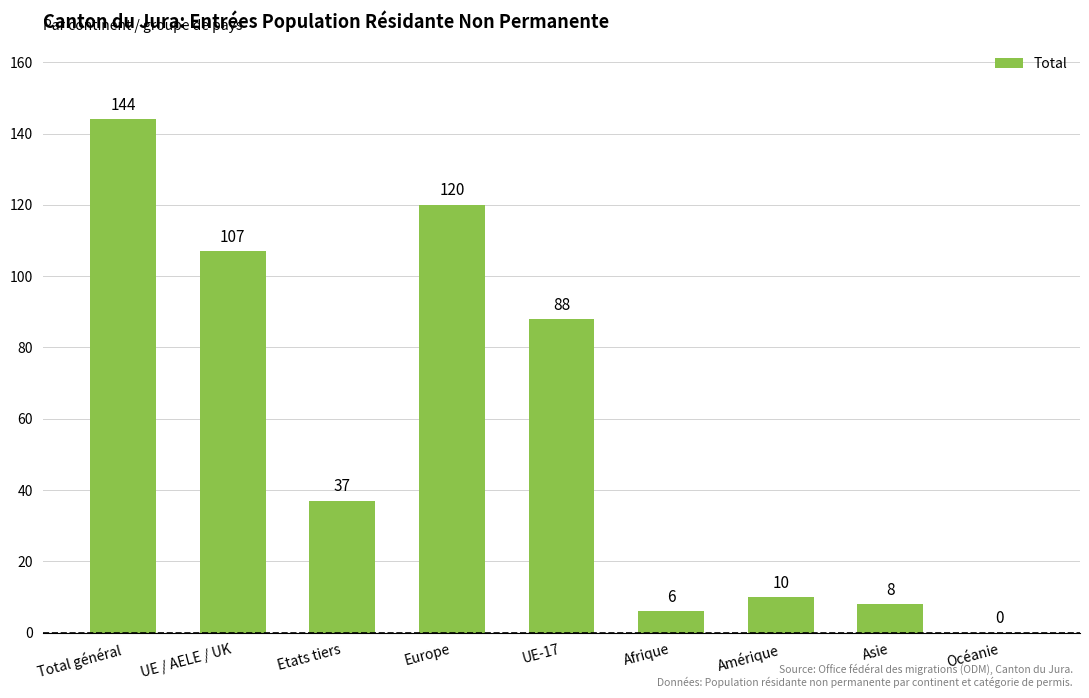

Reading right to left, extract all data points from this chart.

Océanie=0	Asie=8	Amérique=10	Afrique=6	UE-17=88	Europe=120	Etats tiers=37	UE / AELE / UK=107	Total général=144